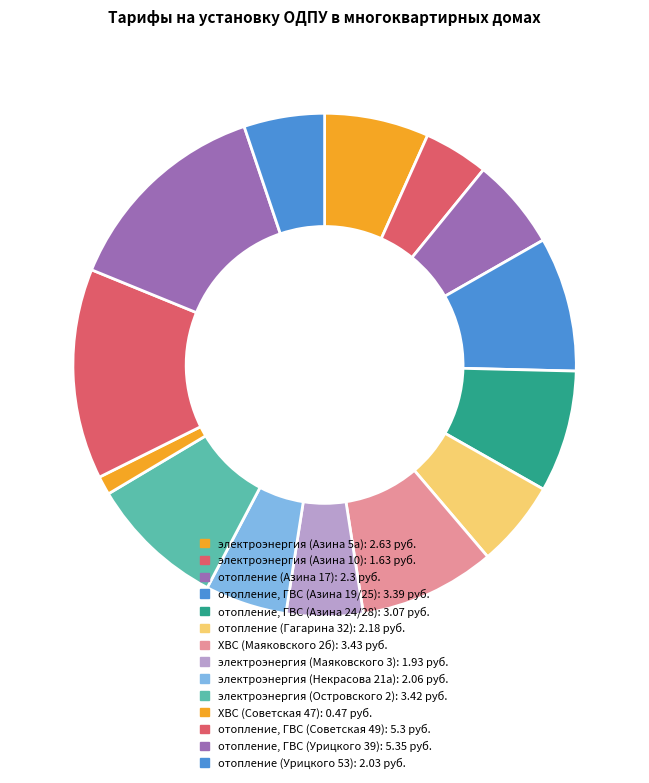

Rank the categories by value from lowest to highest.

ХВС (Советская 47), электроэнергия (Азина 10), электроэнергия (Маяковского 3), отопление (Урицкого 53), электроэнергия (Некрасова 21а), отопление (Гагарина 32), отопление (Азина 17), электроэнергия (Азина 5а), отопление, ГВС (Азина 24/28), отопление, ГВС (Азина 19/25), электроэнергия (Островского 2), ХВС (Маяковского 2б), отопление, ГВС (Советская 49), отопление, ГВС (Урицкого 39)